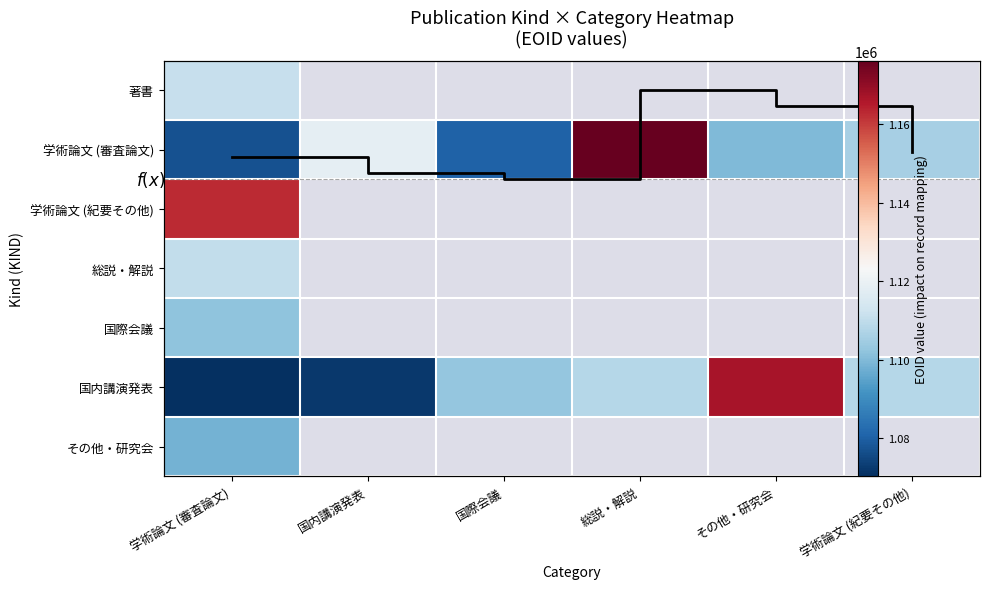

At how many categories does at least one series exceed 0?

6